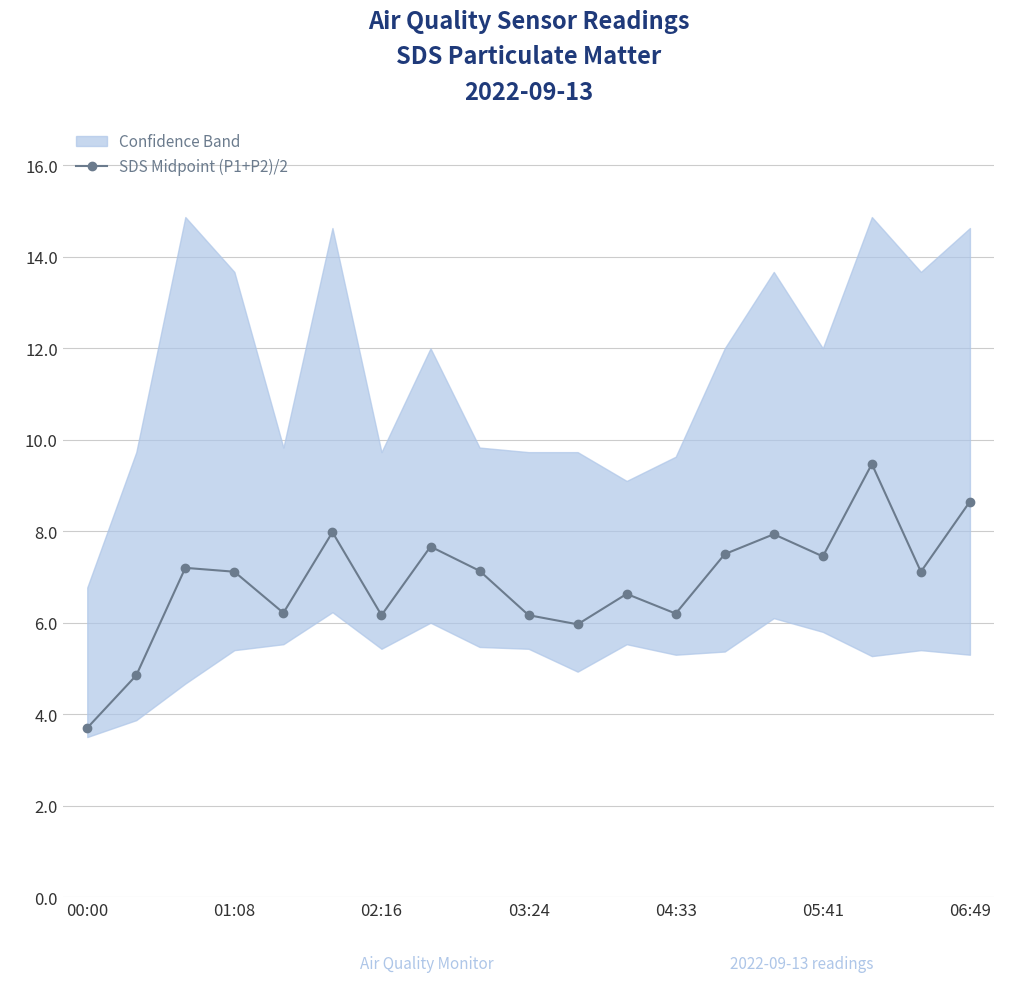

Which category has the lowest value across all series?

00:00